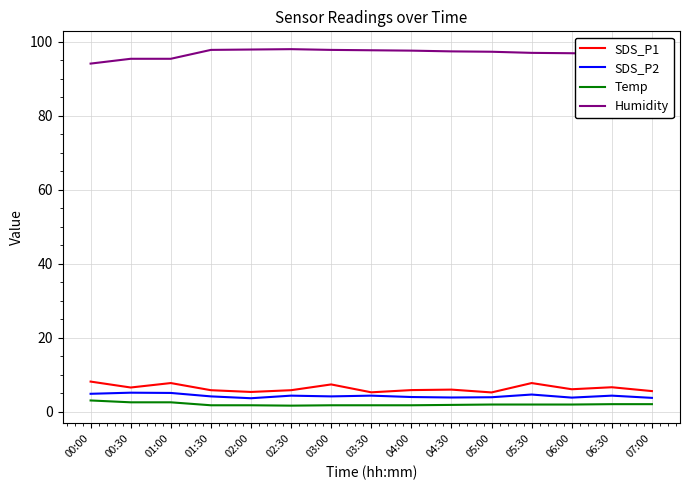

What is the minimum value shown in the chart?

1.7